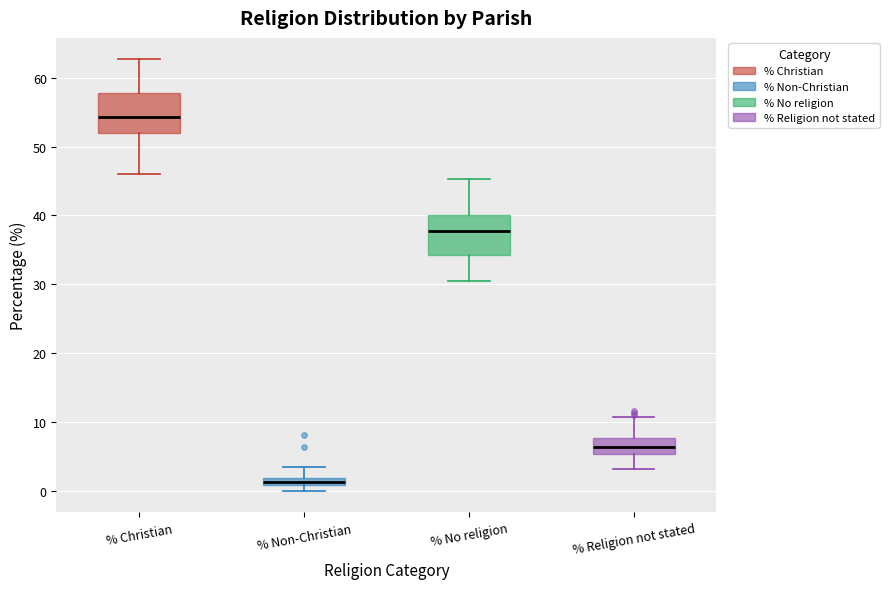

Which box has the lowest median line?

% Non-Christian